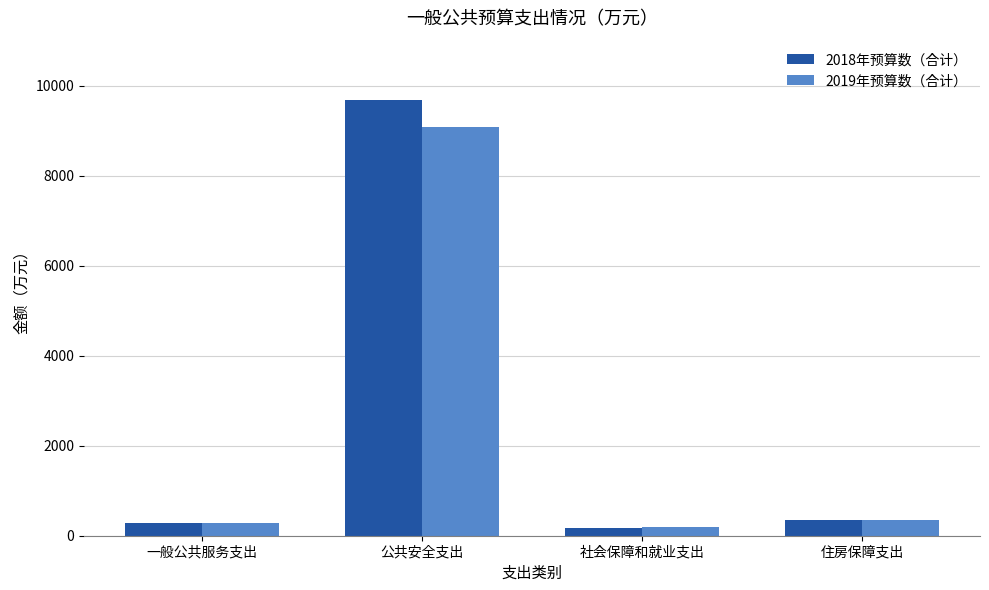

What are all the series names shown in the legend?

2018年预算数（合计）, 2019年预算数（合计）